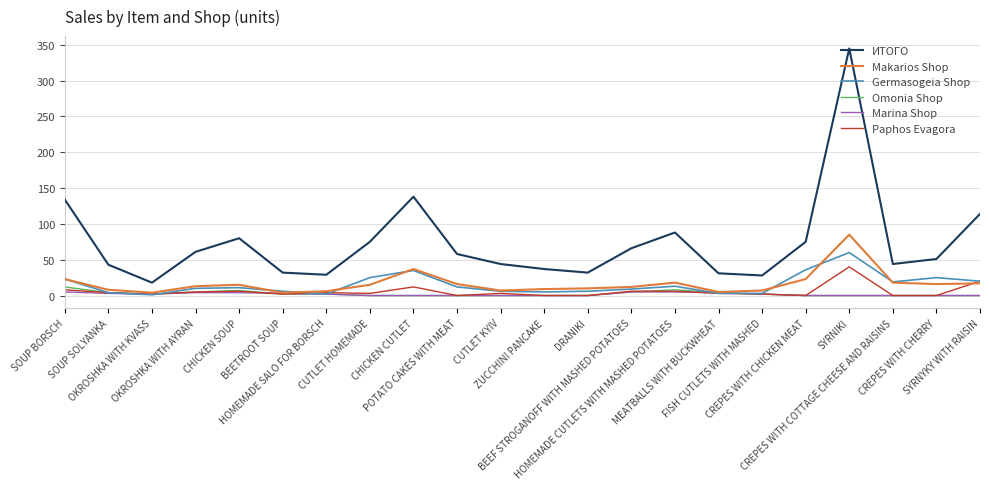

Which series has the widest spread of values?

ИТОГО